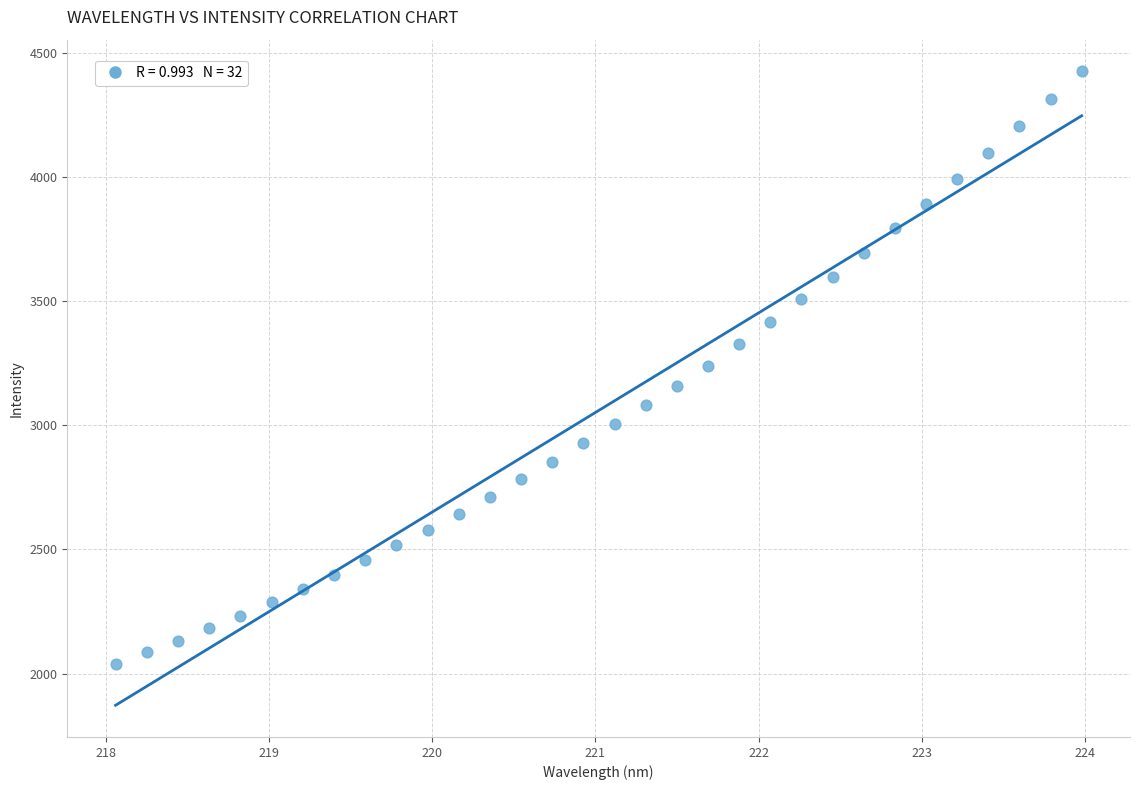

What is the range of X values (max minus min)?

5.9